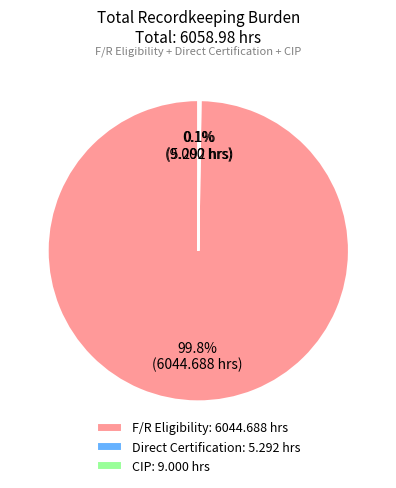

What is the largest slice in the pie chart?

F/R Eligibility